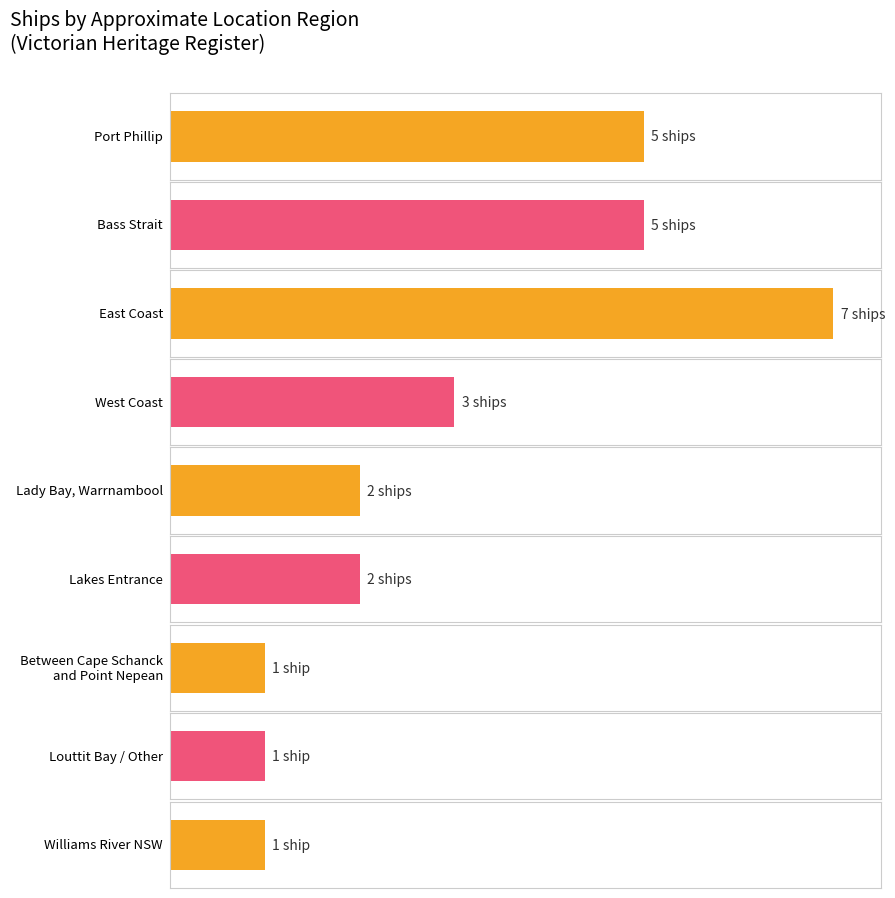

What position from the right is Between Cape Schanck
and Point Nepean?

3